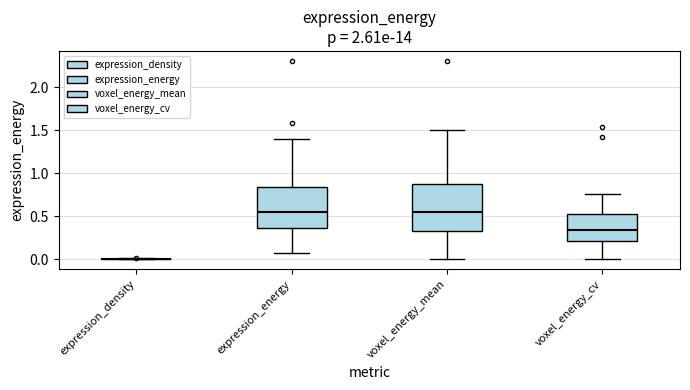

Reading left to right, read every box against the y-axis: the position of its median line, the range the box covers, and the ends of its whiskers. The values are not printed on the chart, so give them approximately, as read against the axis.

expression_density: box collapsed to a line at 0.00, whiskers 0.00 to 0.00
expression_energy: median 0.55, box 0.35 to 0.85, whiskers 0.10 to 1.40
voxel_energy_mean: median 0.55, box 0.35 to 0.85, whiskers 0.00 to 1.50
voxel_energy_cv: median 0.35, box 0.20 to 0.55, whiskers 0.00 to 0.75